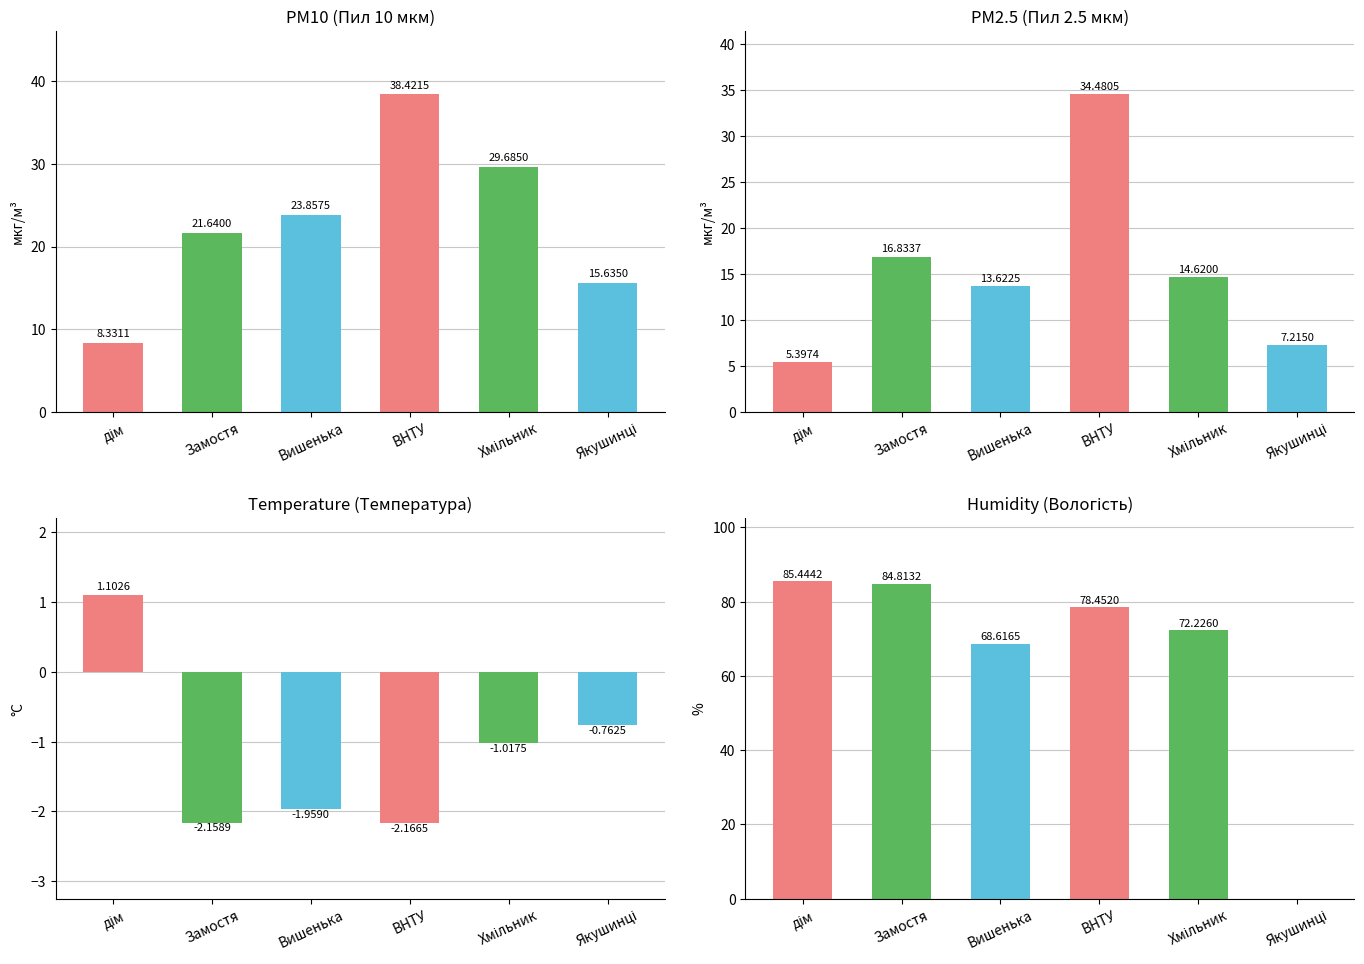

What is the average value of the PM10 series?

22.9